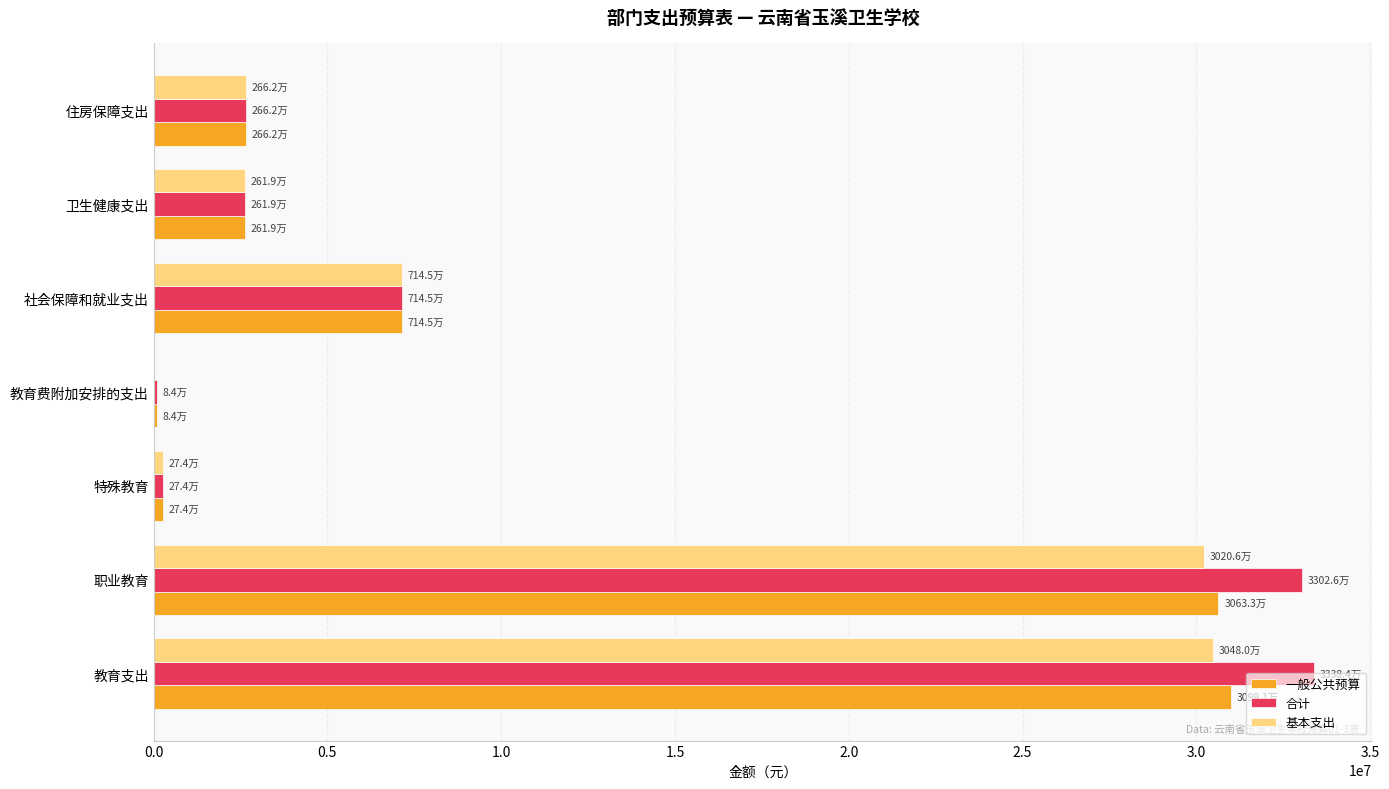

What is the sum of all 合计 values?

79194305.8